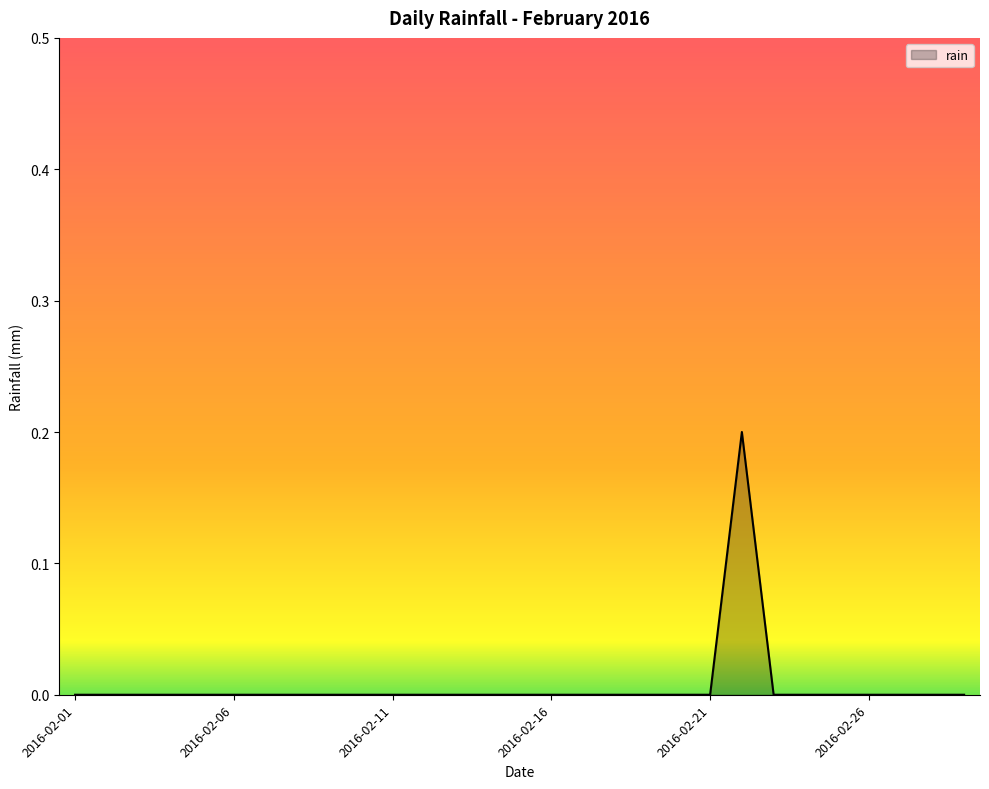

What is the difference between the maximum and minimum values?

0.2